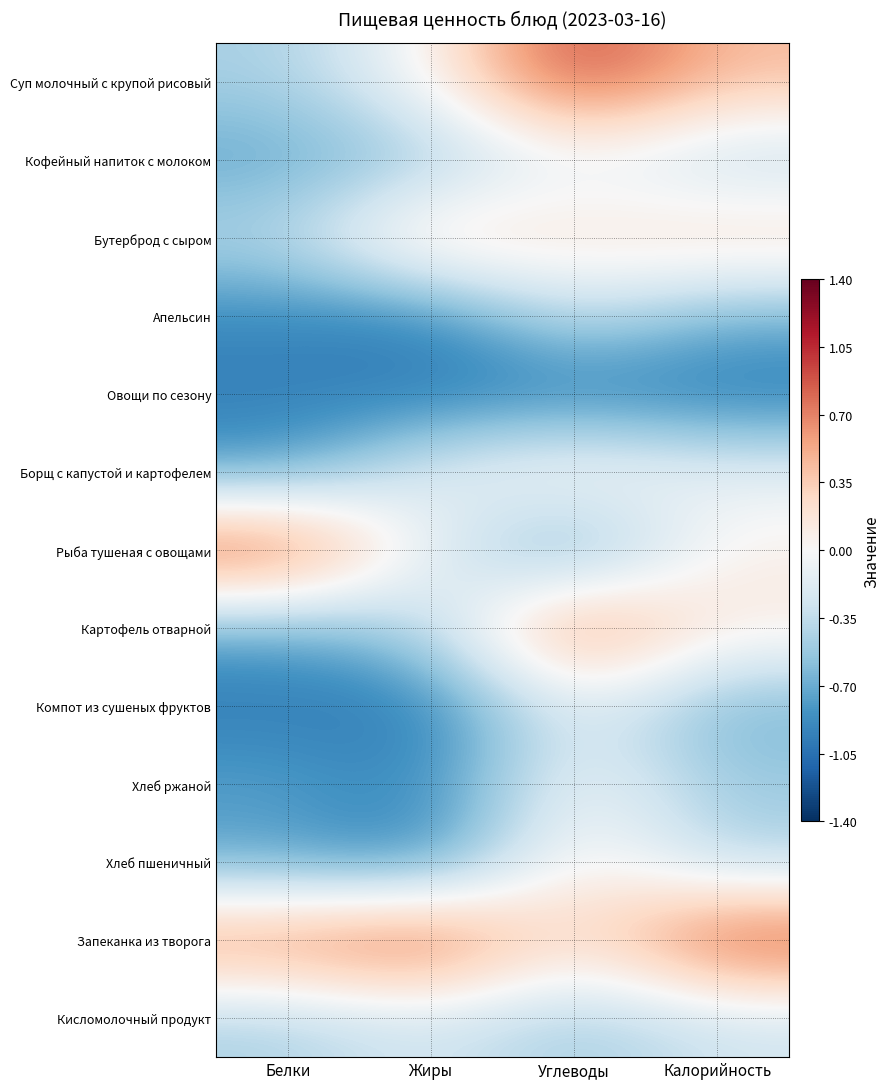

Reading left to right, what are all the values shown in this chart?

Суп молочный с крупой рисовый: Белки=-0.5	Жиры=0.0	Углеводы=1.0	Калорийность=0.4
Кофейный напиток с молоком: Белки=-0.7	Жиры=-0.6	Углеводы=-0.1	Калорийность=-0.4
Бутерброд с сыром: Белки=-0.4	Жиры=0.4	Углеводы=0.2	Калорийность=0.3
Апельсин: Белки=-0.9	Жиры=-1.0	Углеводы=-0.3	Калорийность=-0.7
Овощи по сезону: Белки=-1.0	Жиры=-1.0	Углеводы=-1.0	Калорийность=-1.0
Борщ с капустой и картофелем: Белки=-0.8	Жиры=-0.1	Углеводы=0.2	Калорийность=-0.1
Рыба тушеная с овощами: Белки=1.0	Жиры=-0.2	Углеводы=-0.9	Калорийность=0.1
Картофель отварной: Белки=-0.7	Жиры=-0.4	Углеводы=0.9	Калорийность=0.1
Компот из сушеных фруктов: Белки=-1.0	Жиры=-1.0	Углеводы=-0.1	Калорийность=-0.7
Хлеб ржаной: Белки=-0.7	Жиры=-0.9	Углеводы=-0.0	Калорийность=-0.5
Хлеб пшеничный: Белки=-0.8	Жиры=-1.0	Углеводы=0.2	Калорийность=-0.4
Запеканка из творога: Белки=0.7	Жиры=1.0	Углеводы=0.2	Калорийность=1.0
Кисломолочный продукт: Белки=-0.5	Жиры=-0.2	Углеводы=-0.5	Калорийность=-0.3